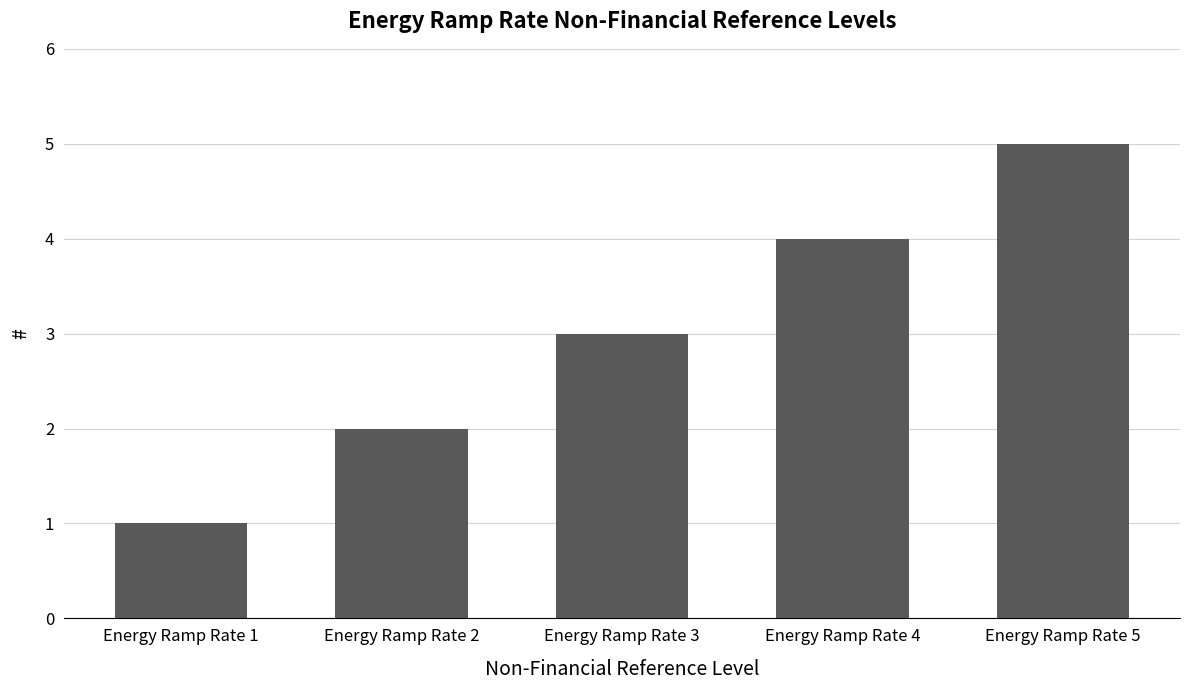

What is the difference between the second highest and minimum values?

3